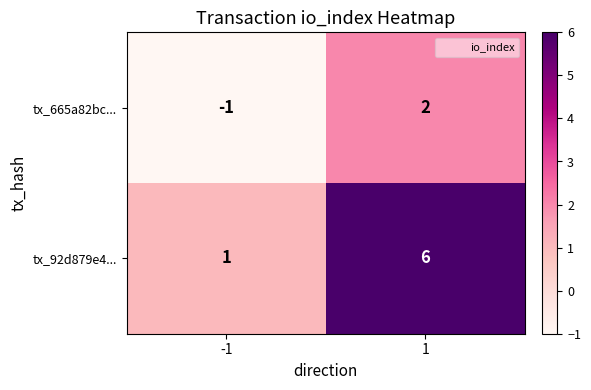

The tx_92d879e4... series shows 6 at 1. True or false?

True